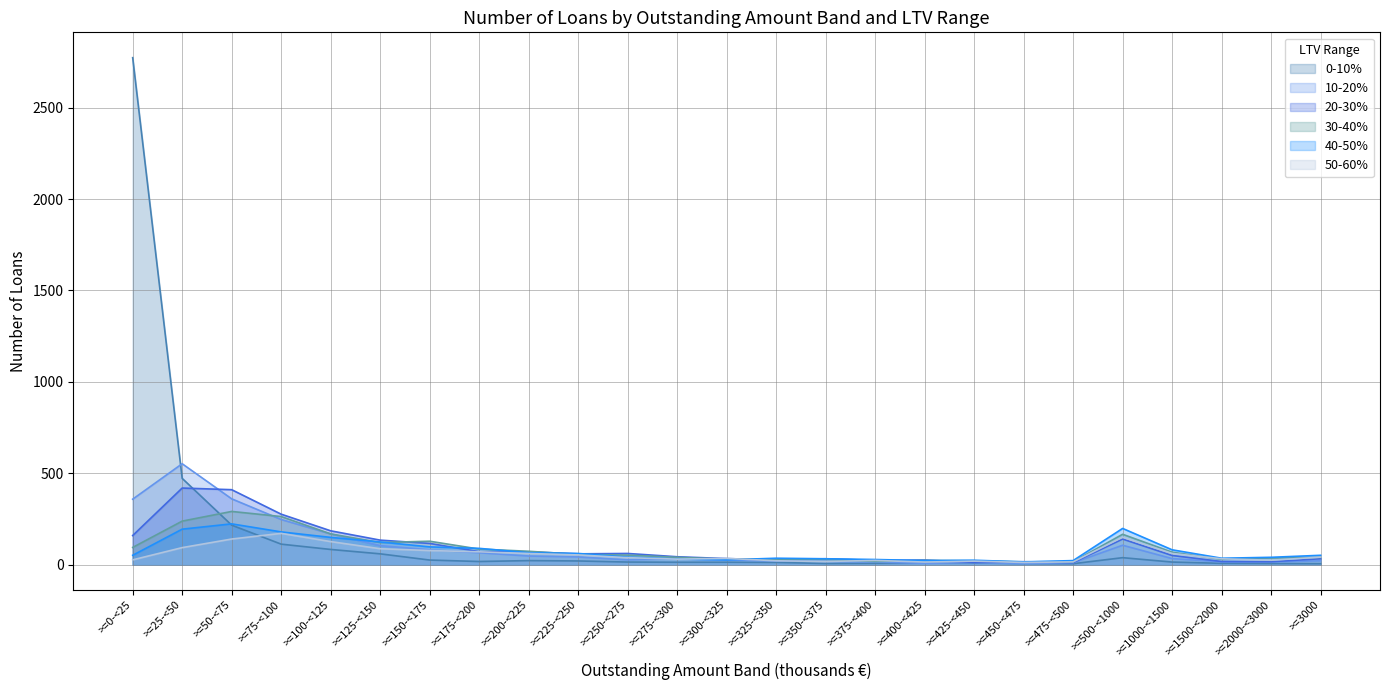

Does the chart display data point markers on the line(s)?

No